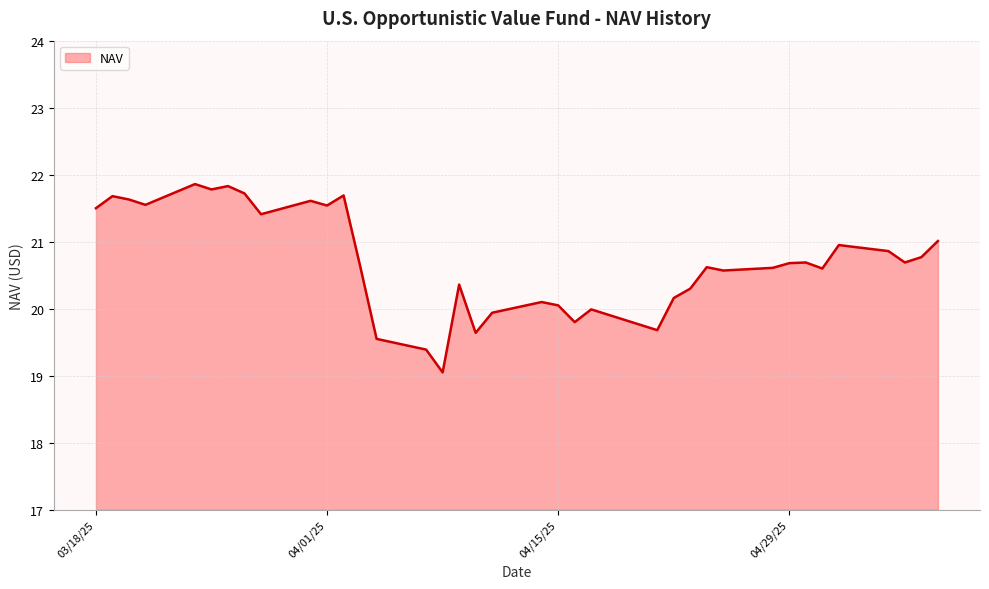

What is the maximum value shown in the chart?

21.9